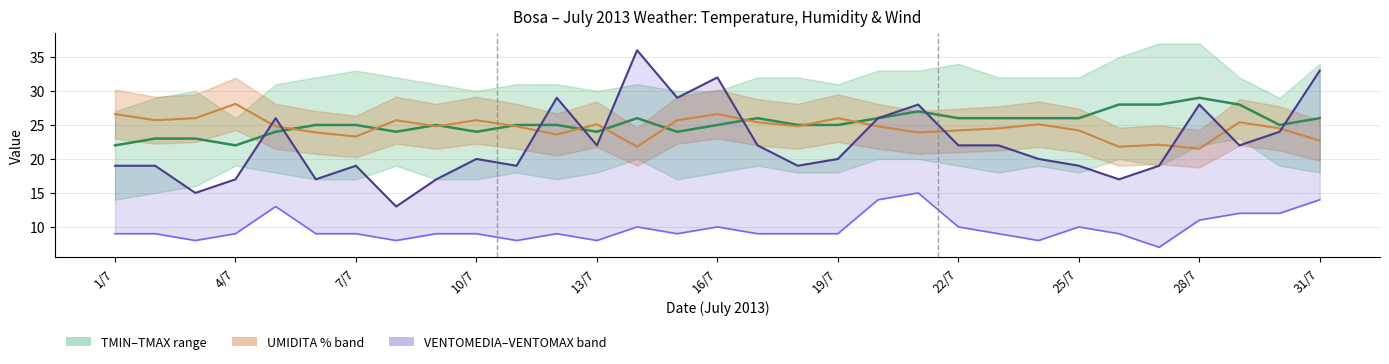

At how many categories does at least one series exceed 20?

31